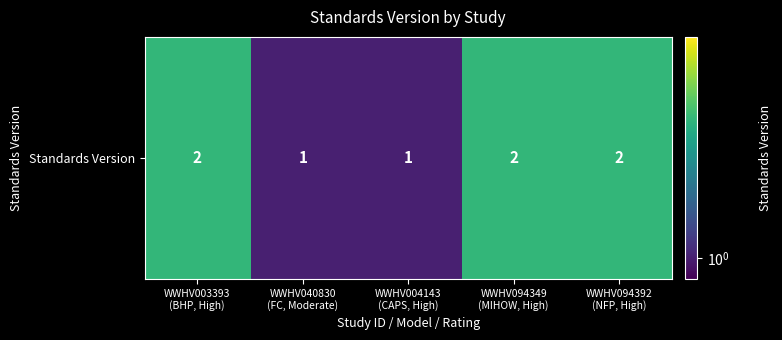

What is the change in value from WWHV003393
(BHP, High) to WWHV040830
(FC, Moderate)?

-1